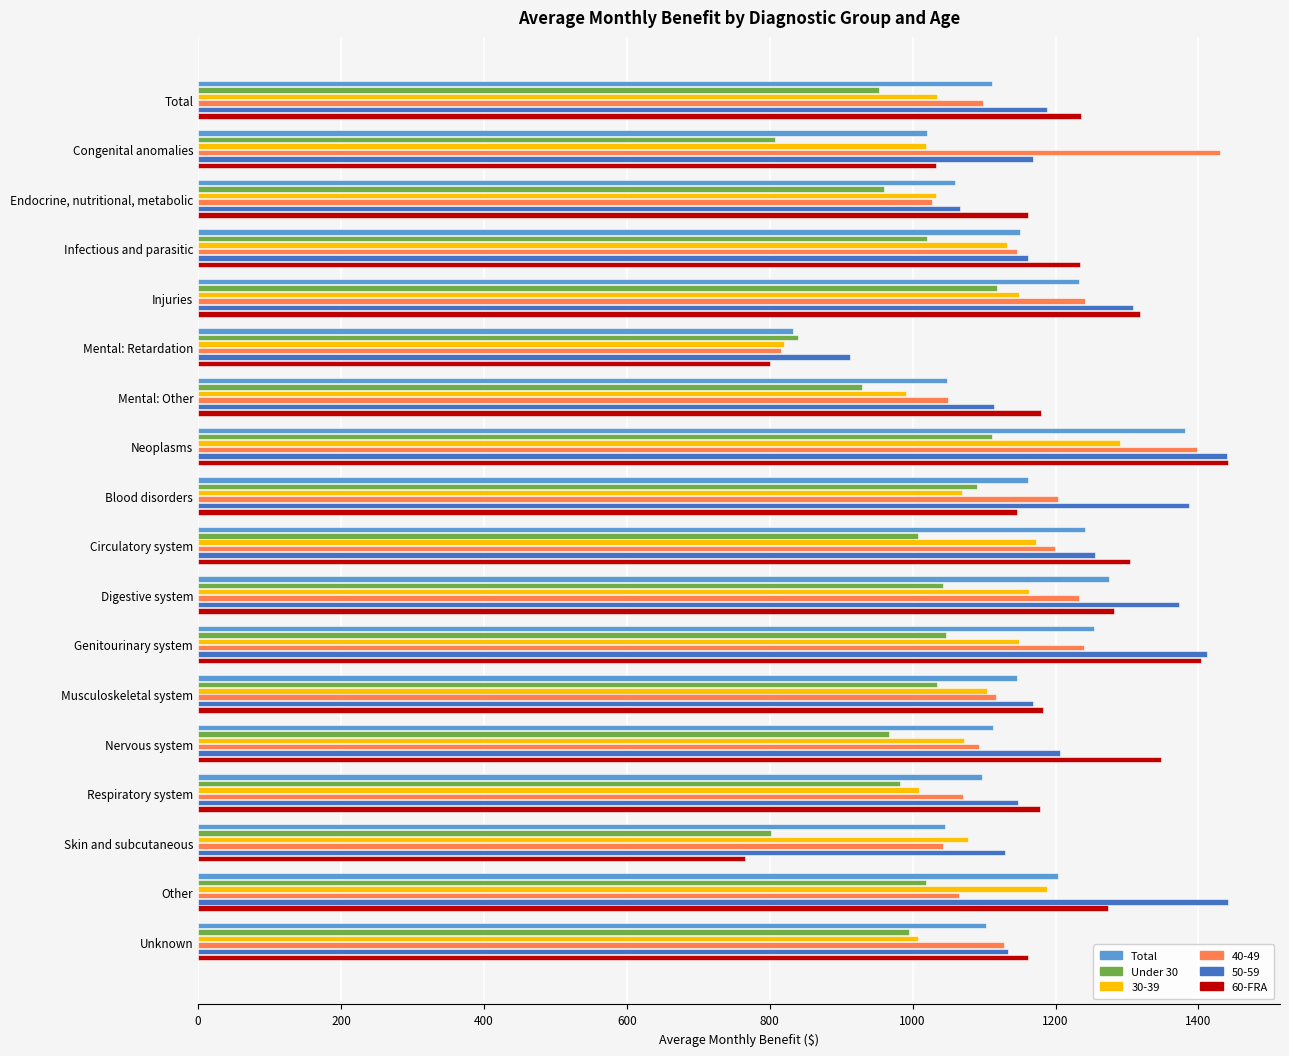

True or false: 30-39 has a value of 1776.8 at Congenital anomalies.

False